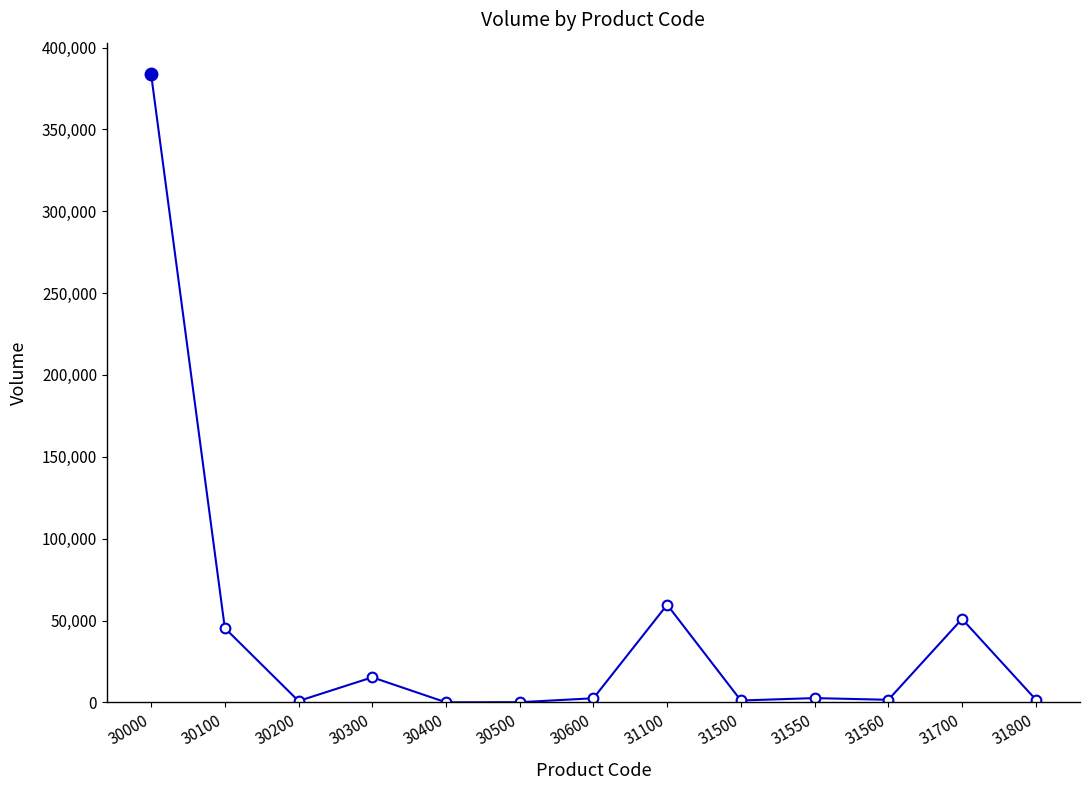

At which category does the data reach its first local valley?

30200